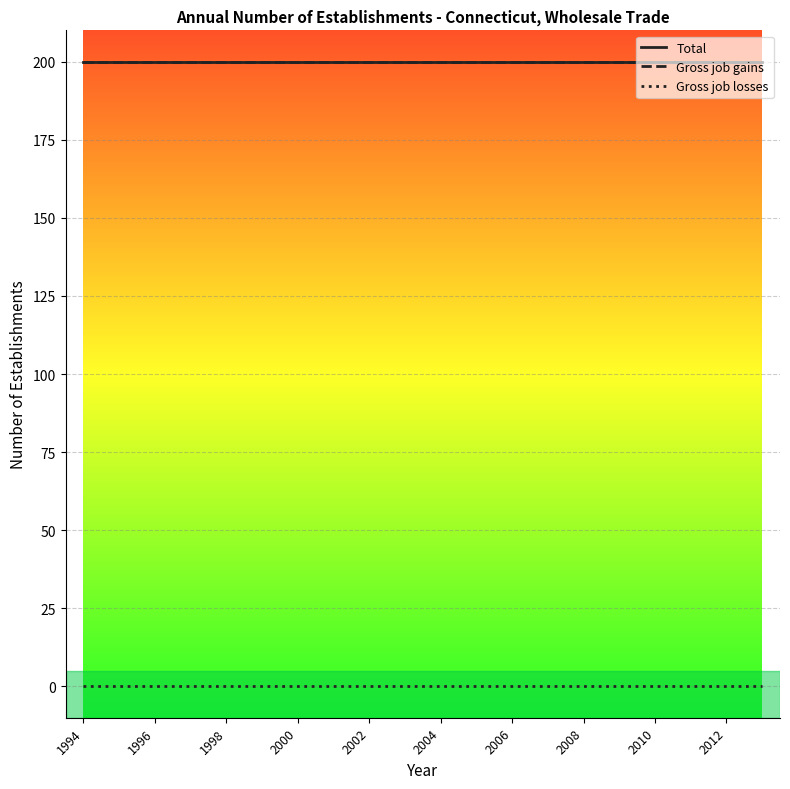

Does the chart display data point markers on the line(s)?

No